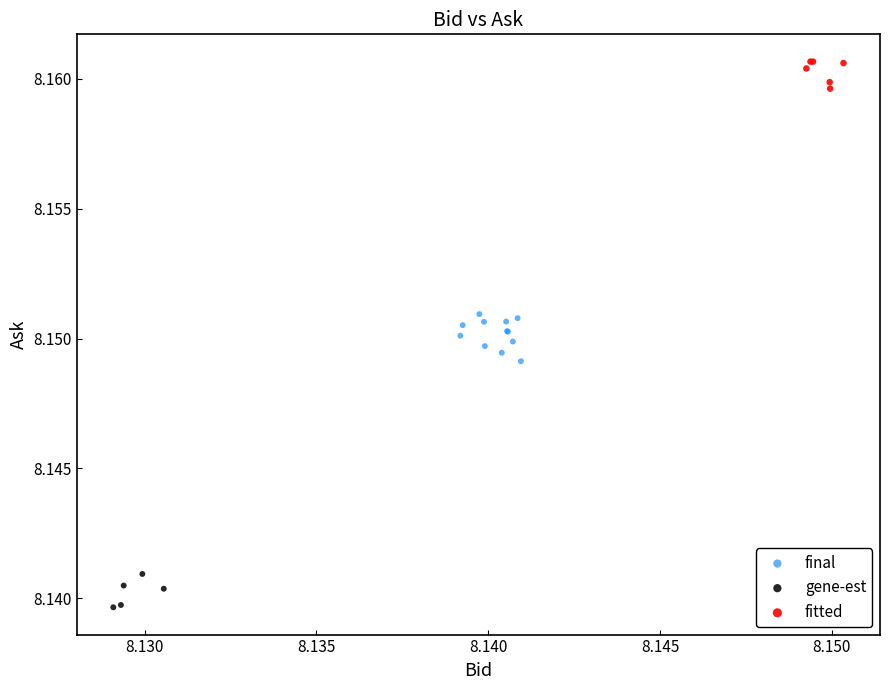

Which series contains the lowest Y value?

gene-est